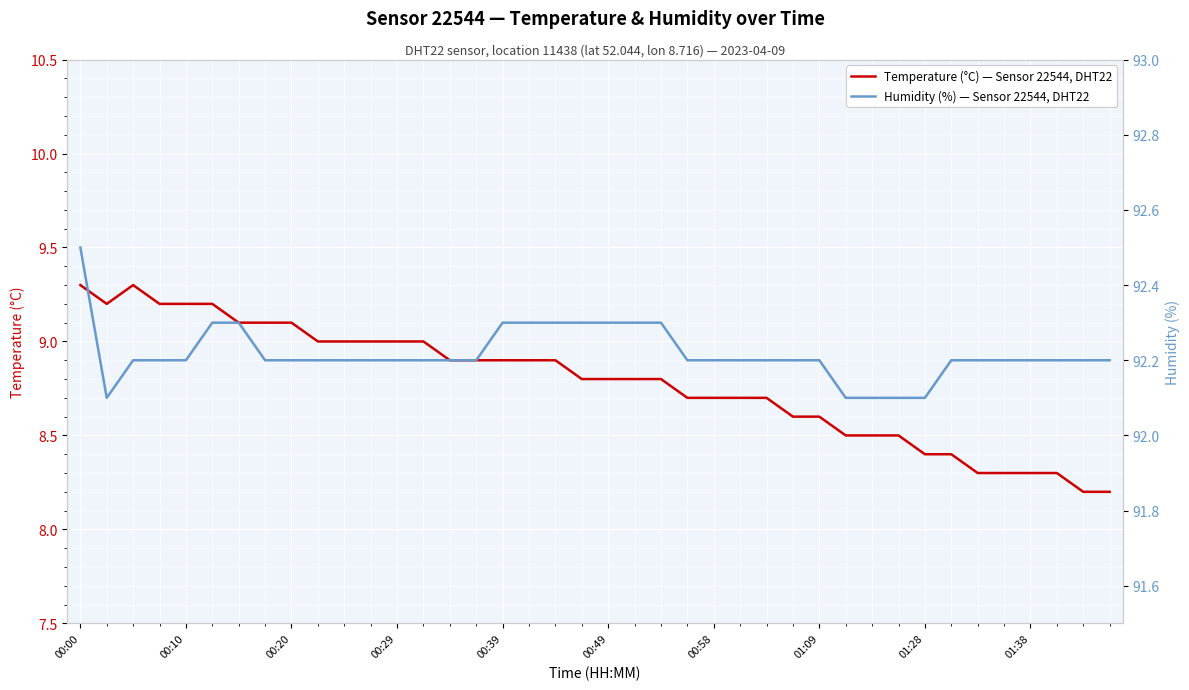

At how many categories does at least one series exceed 62?

40